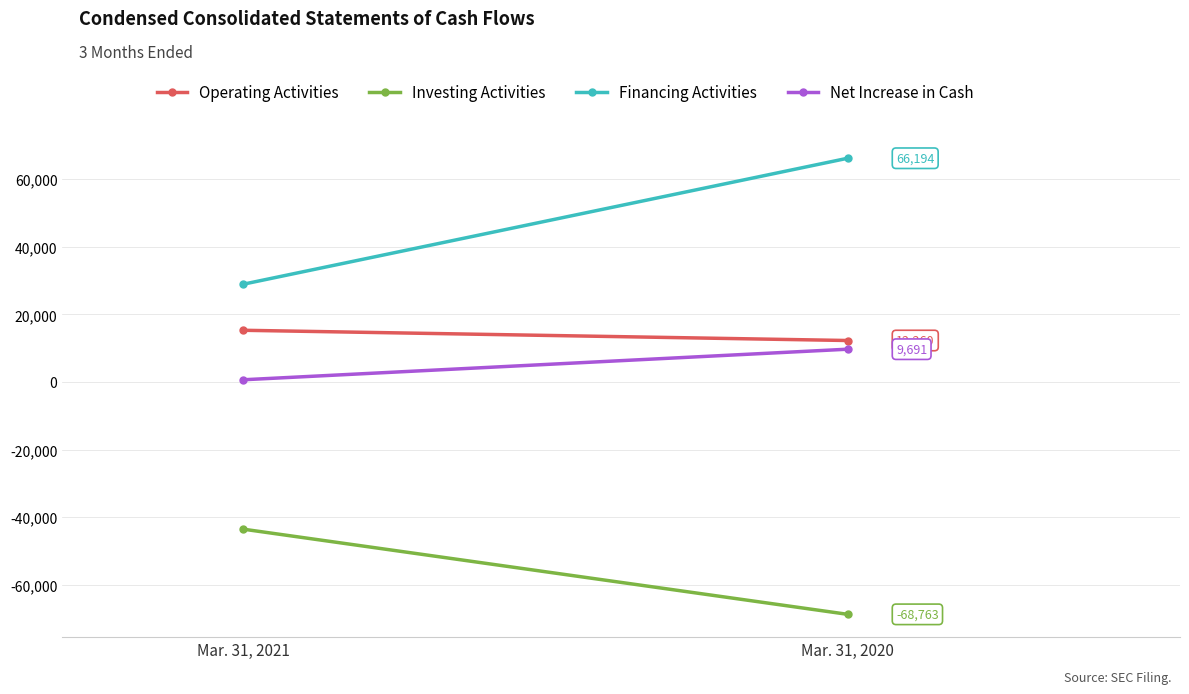

What is the lowest value of the Financing Activities series?

28932